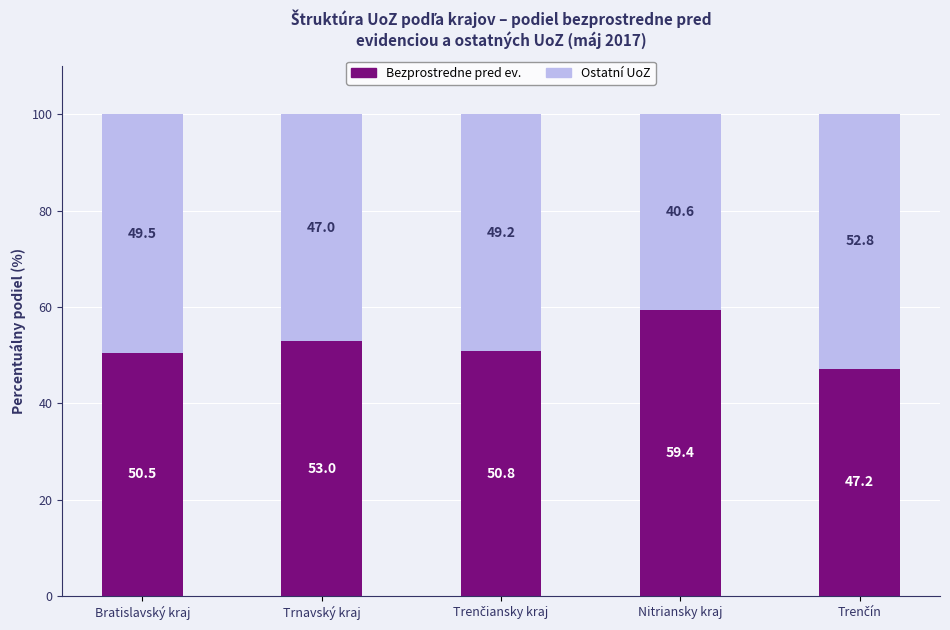

At which label does Bezprostredne pred ev. first exceed 50?

Bratislavský kraj